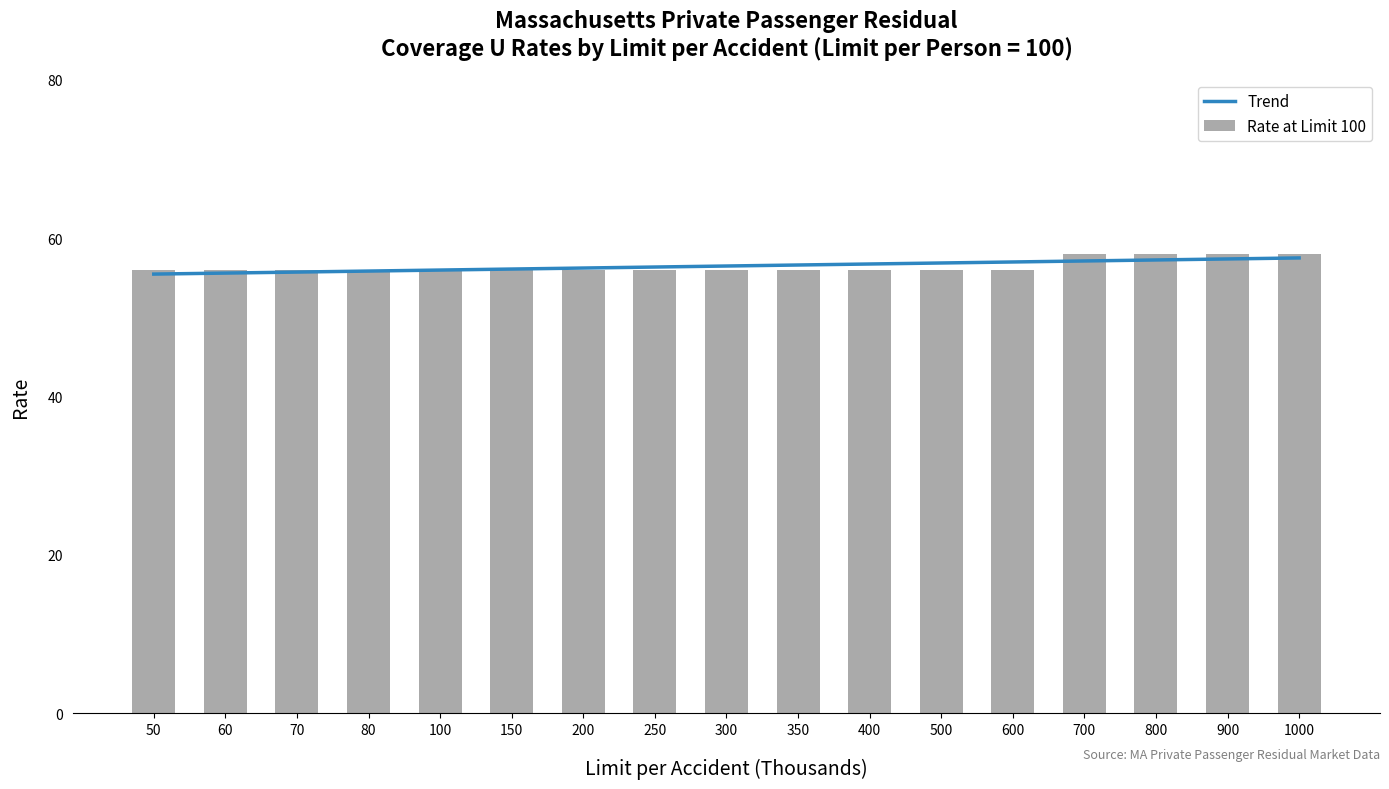

What is the value of the 2nd bar from the left?

56